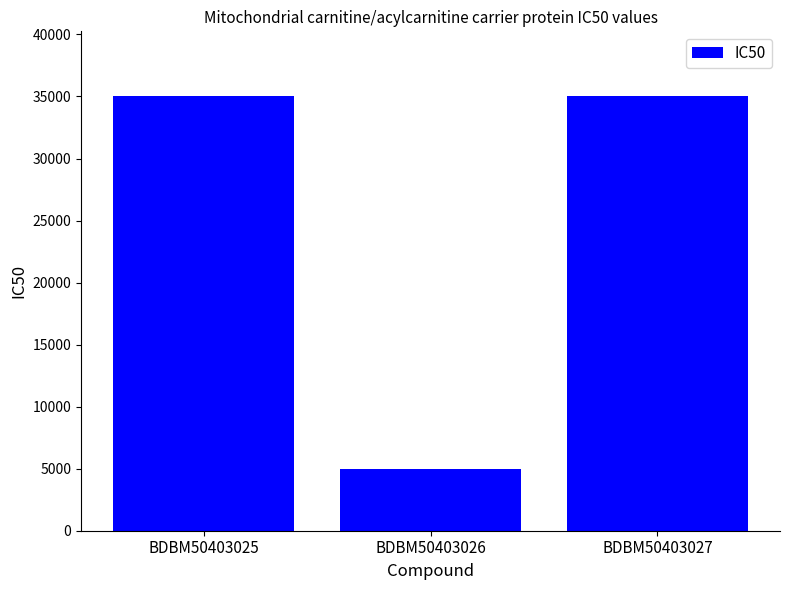

What is the difference between the maximum and minimum values?

30000